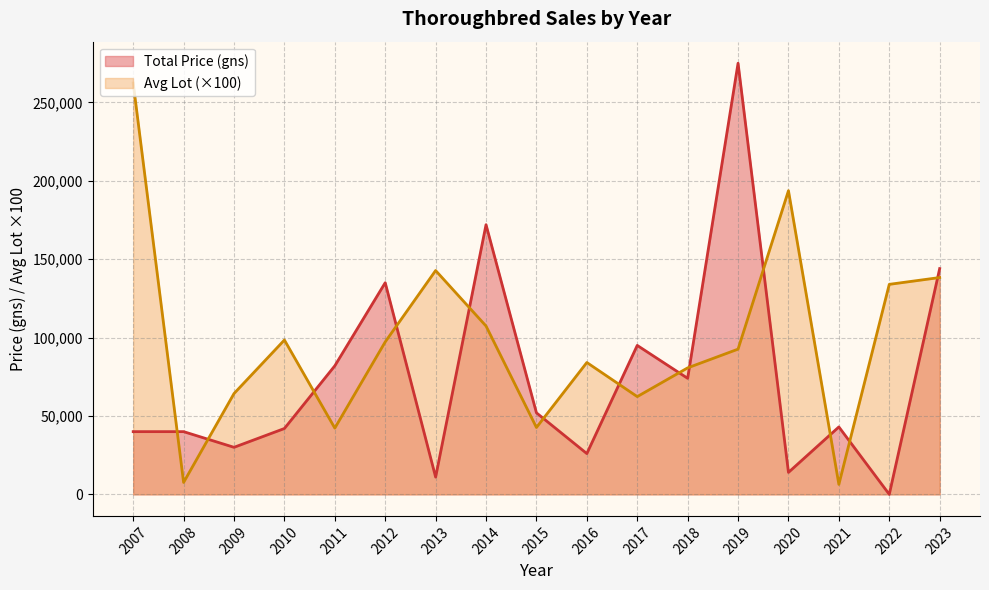

Is the value of Total Price (gns) at 2010 greater than the value of Avg Lot at 2020?

No